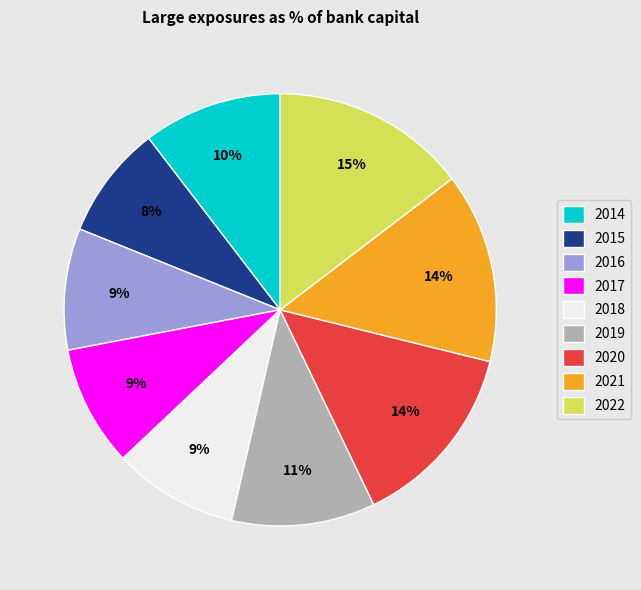

Is 2019 the majority of the pie?

No